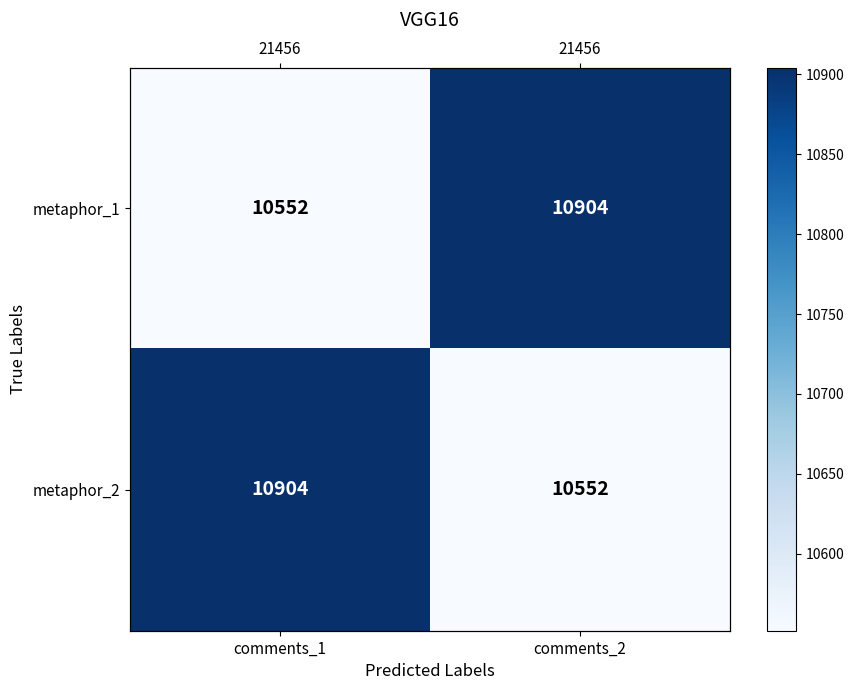

Is it true that metaphor_2 equals 10904 at comments_1?

True